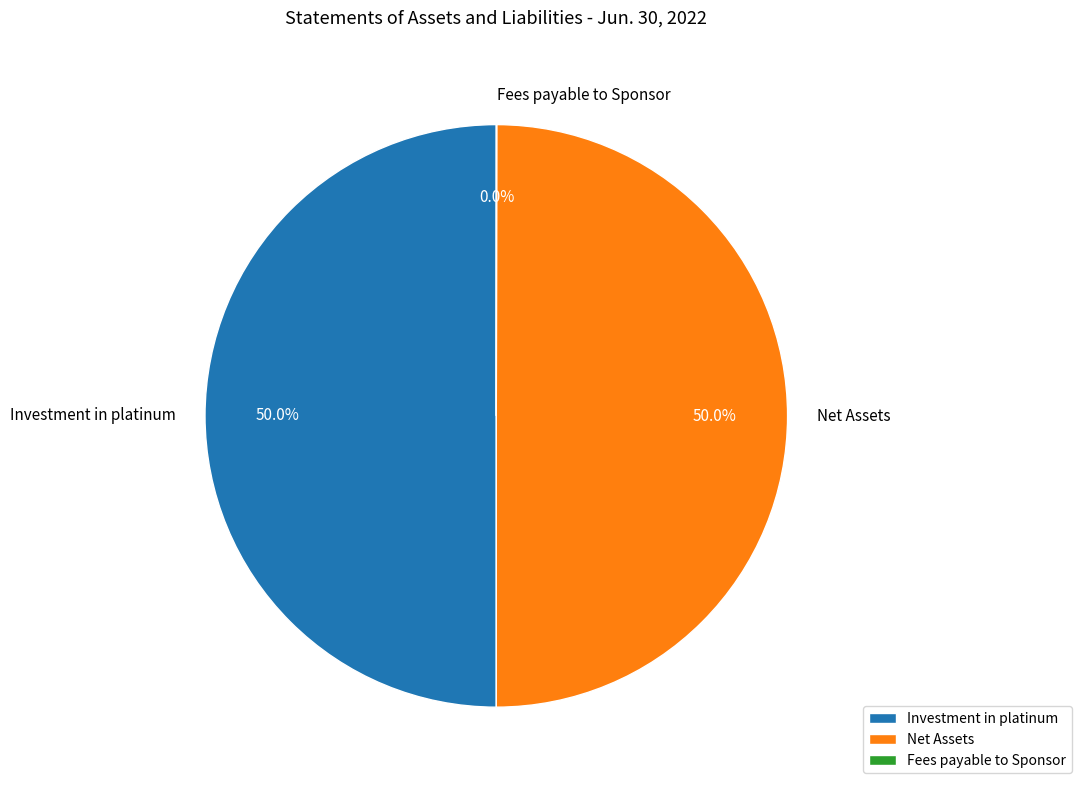

Combined, do Investment in platinum and Net Assets account for over 50%?

Yes